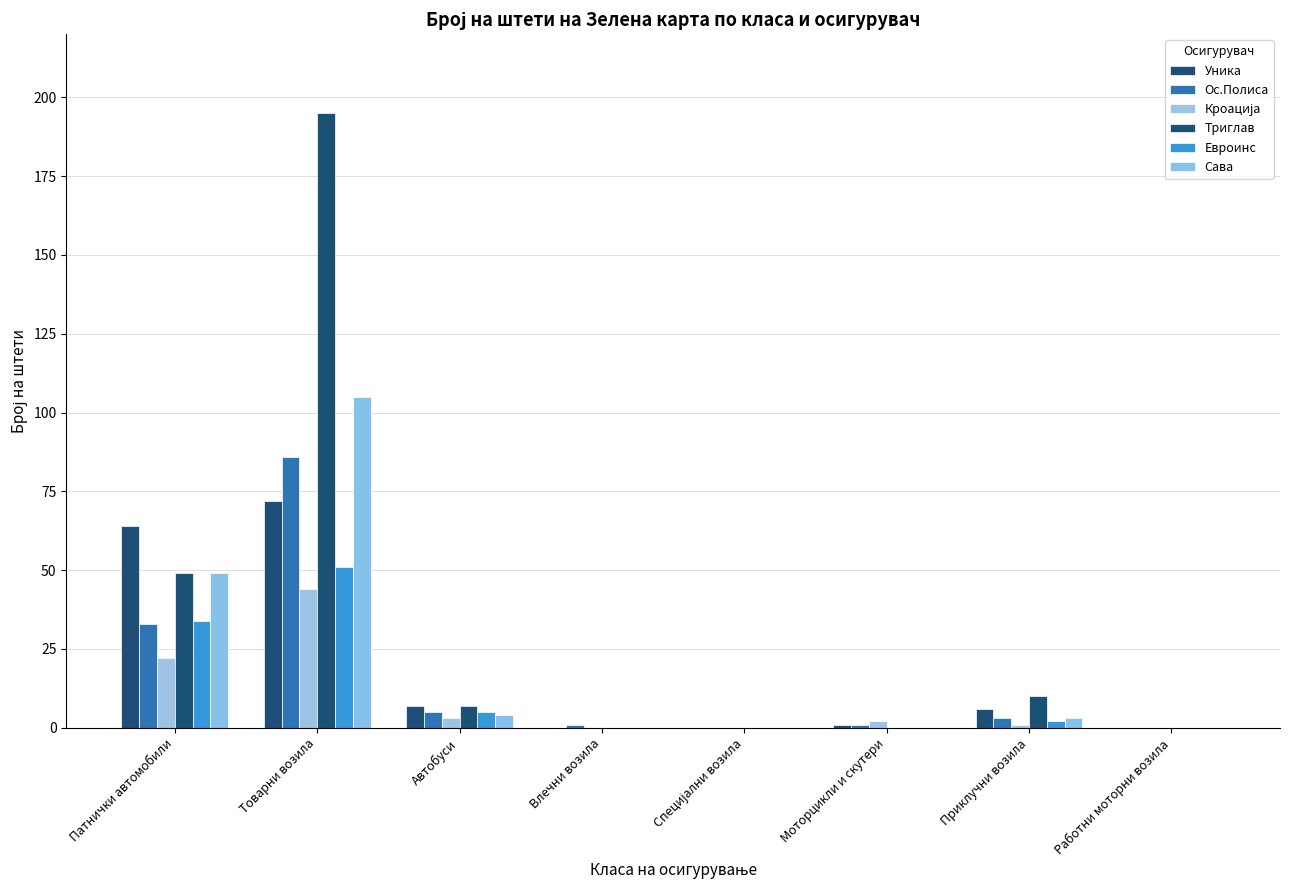

What is the total value across all series at Приклучни возила?

25